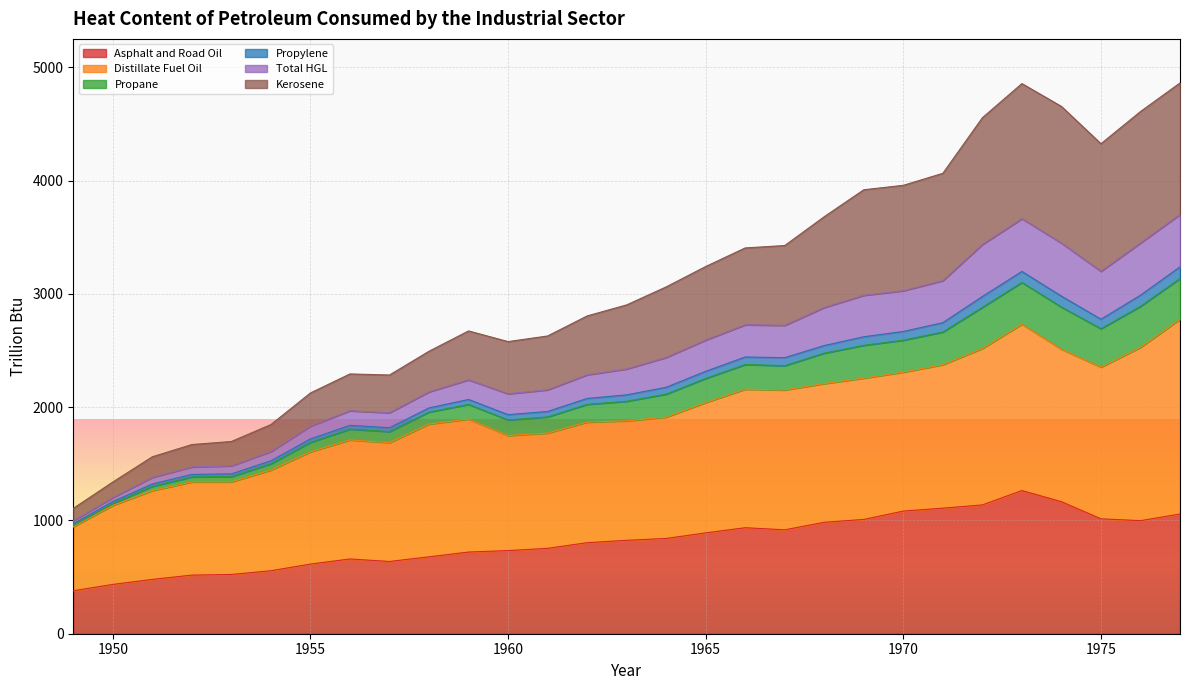

What is the lowest value of the Asphalt and Road Oil series?

379.5